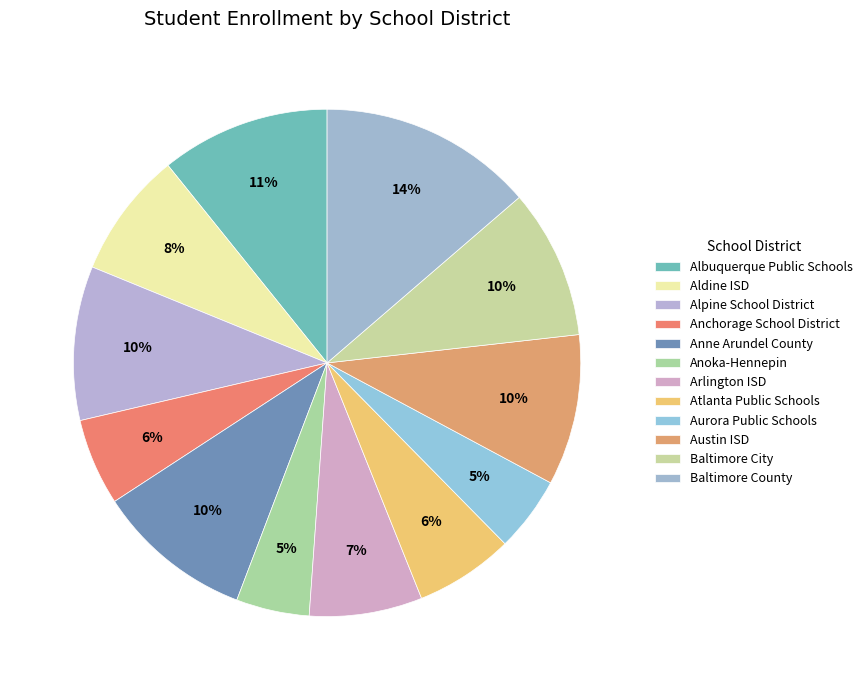

Rank the categories by value from highest to lowest.

Baltimore County, Albuquerque Public Schools, Anne Arundel County, Alpine School District, Austin ISD, Baltimore City, Aldine ISD, Arlington ISD, Atlanta Public Schools, Anchorage School District, Aurora Public Schools, Anoka-Hennepin